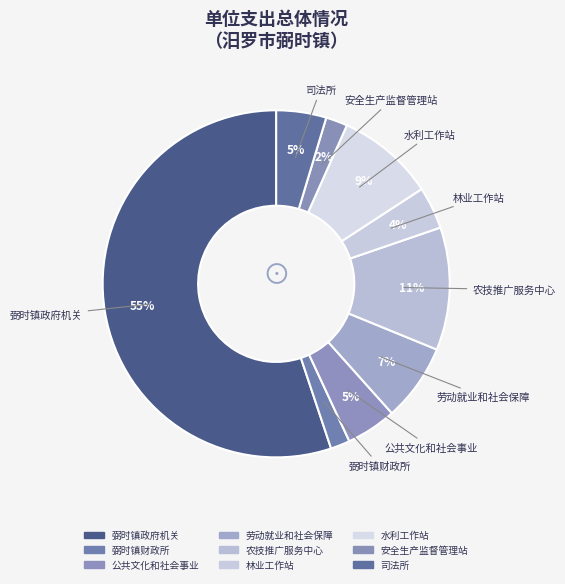

How many segments does this pie chart have?

9